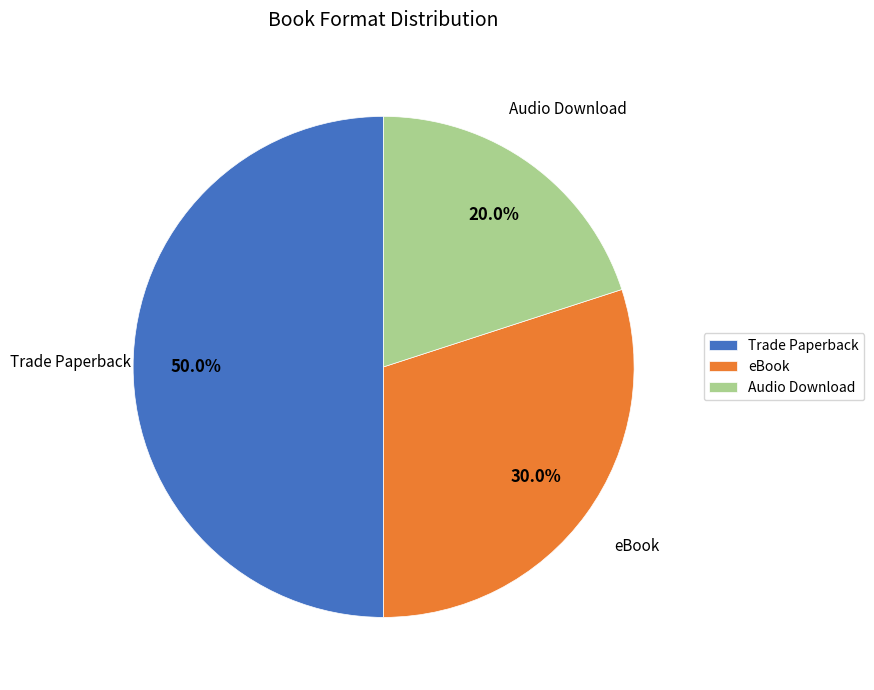

How many slices are in this pie chart?

3